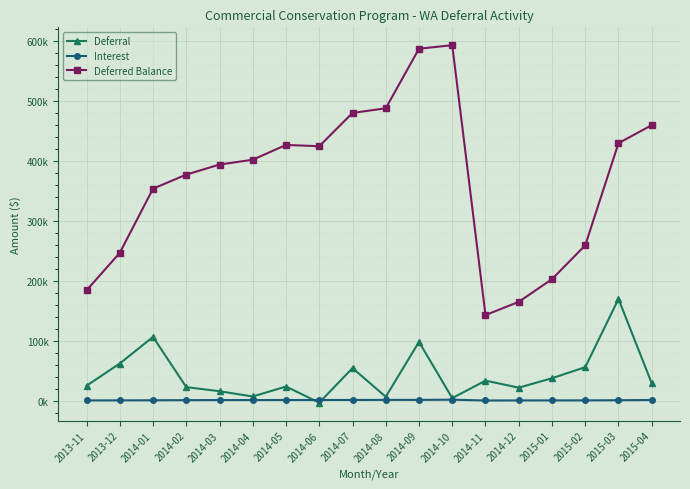

Does the chart have visible grid lines?

Yes